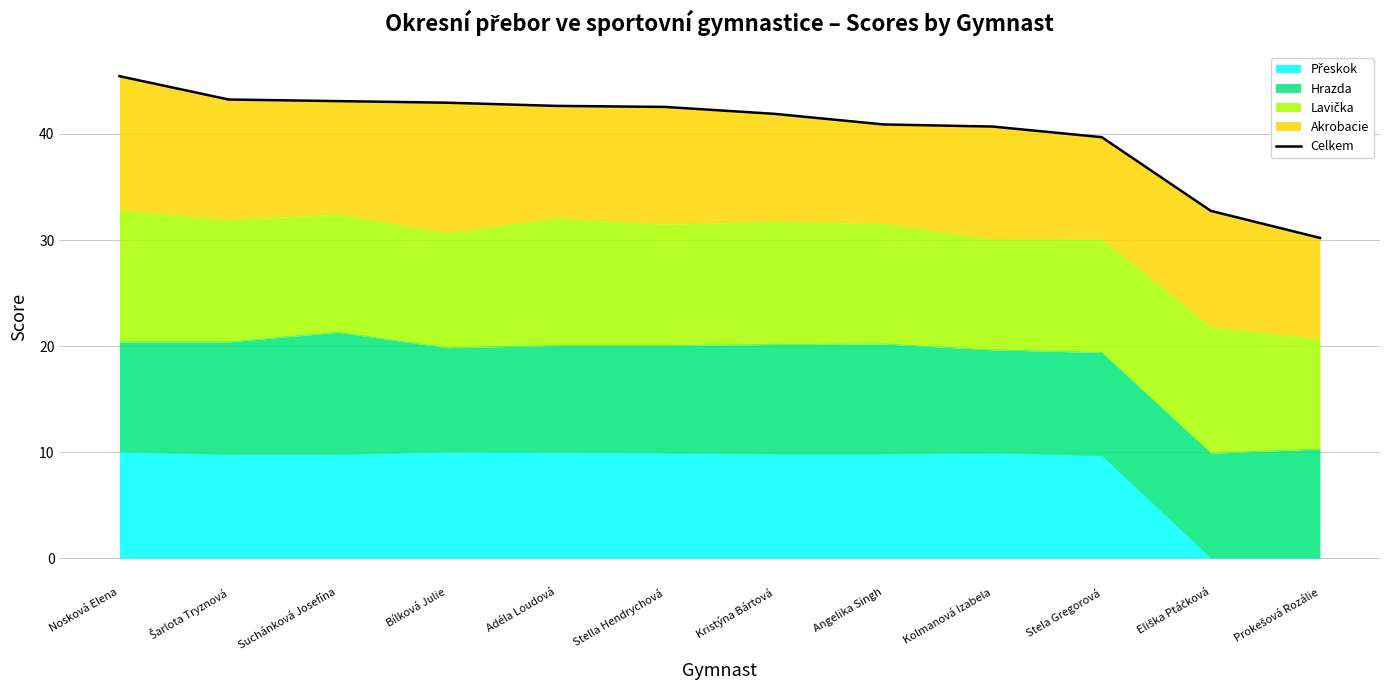

What is the label of the 12th point from the right?

Nosková Elena